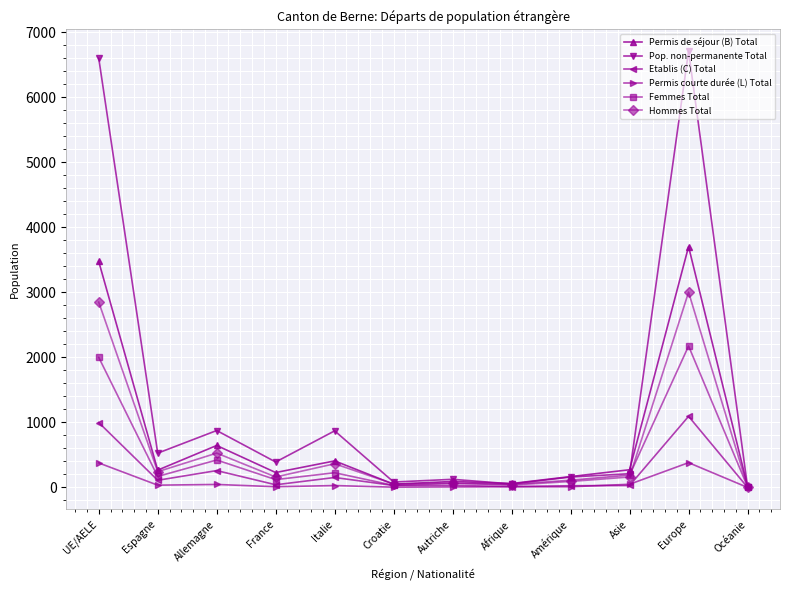

What position from the right is Amérique?

4